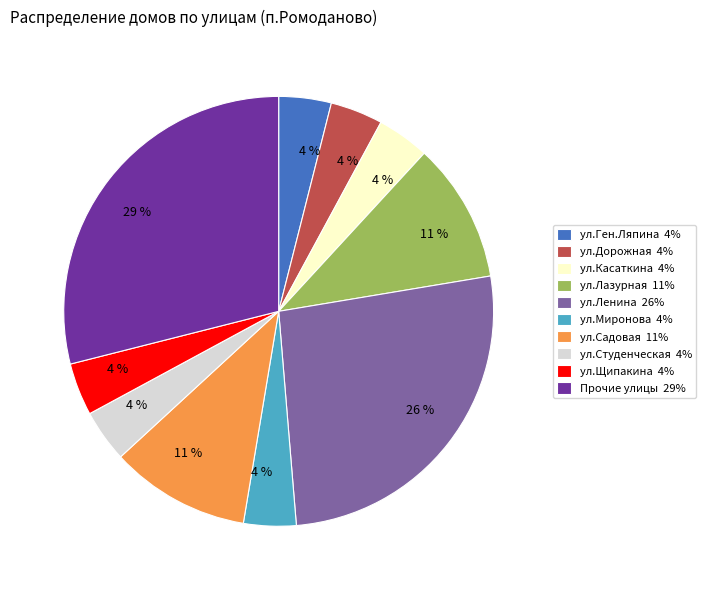

Is the sum of ул.Щипакина 4% and ул.Касаткина 4% greater than half?

No